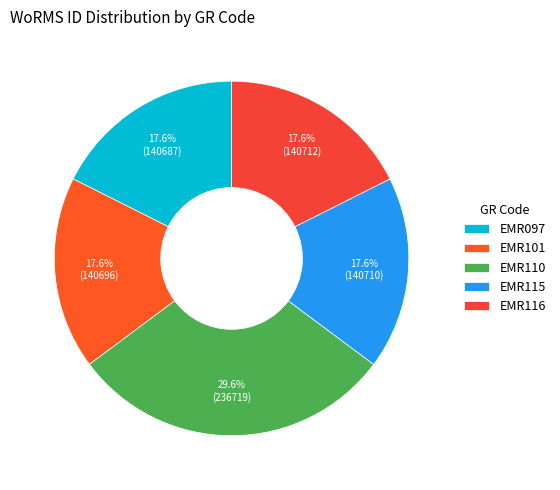

Does EMR115 represent more than half of the total?

No